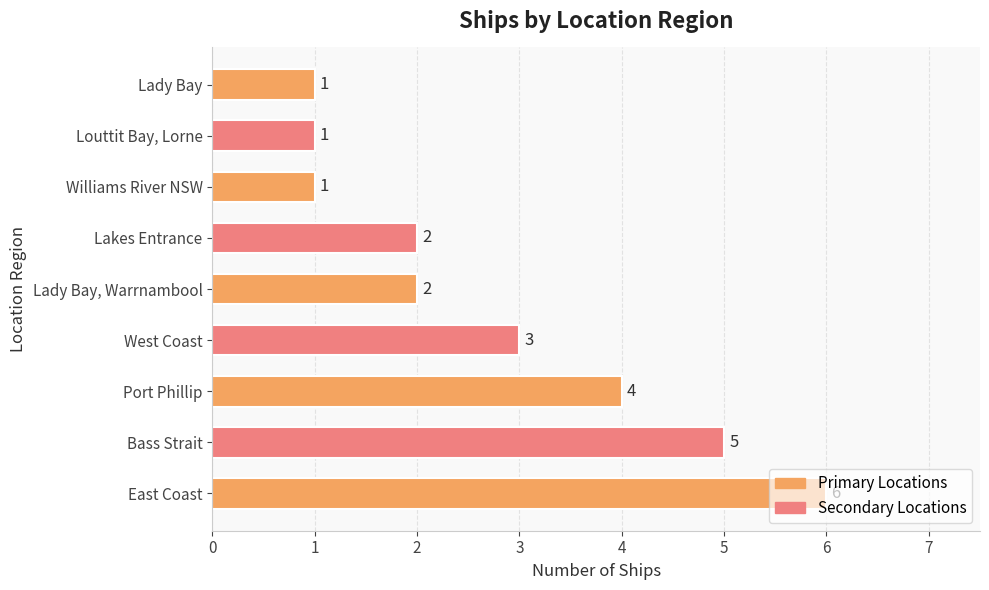

Which has a higher value, Bass Strait or Lakes Entrance?

Bass Strait